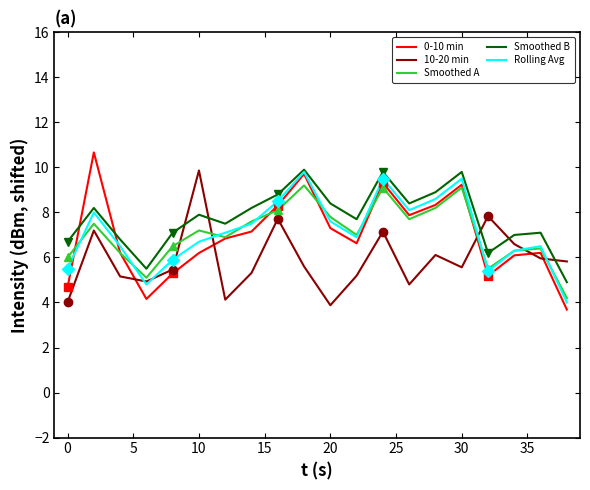

True or false: Smoothed A has a value of 11.8 at 10.

False